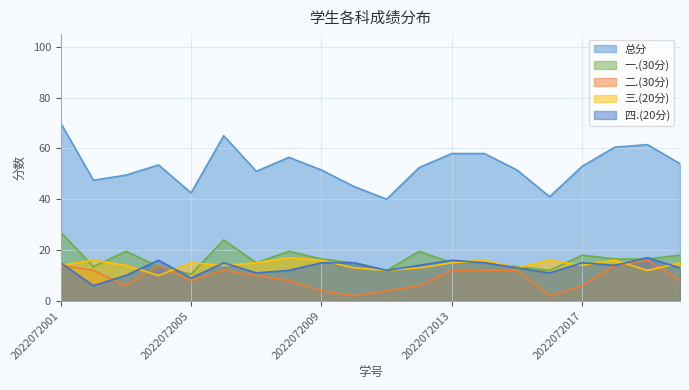

At which category is the sum across all series the highest?

2022072001